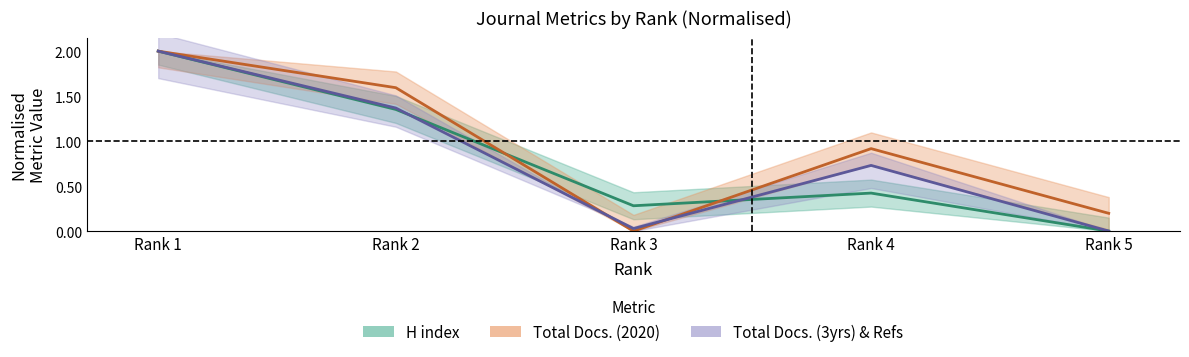

At which category does Total Docs. (3years) & Refs reach its first local valley?

Rank 3